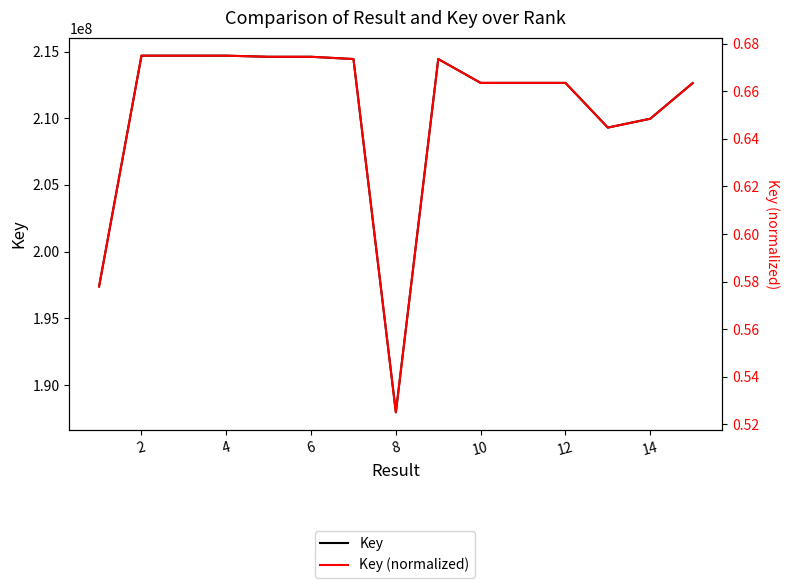

Which series changed the most between 4 and 6?

Key